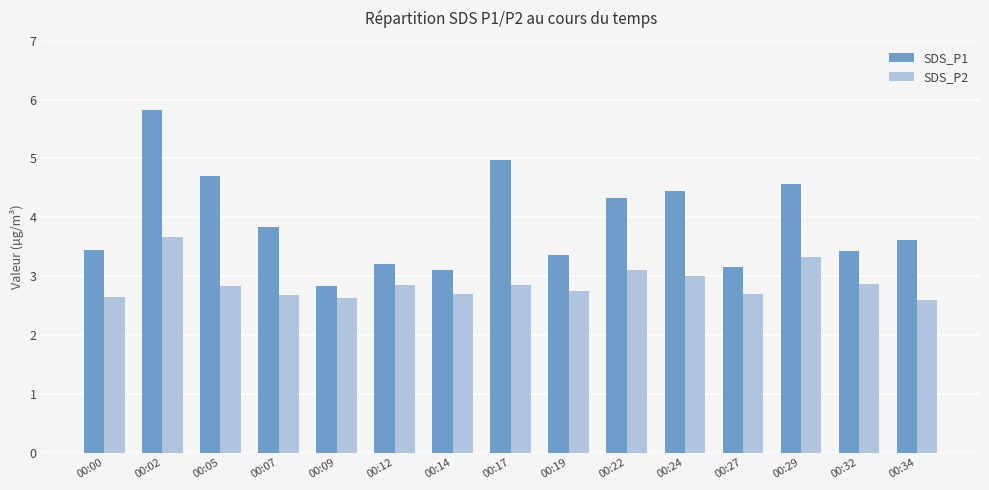

Between 00:14 and 00:29, which series saw the biggest shift?

SDS_P1